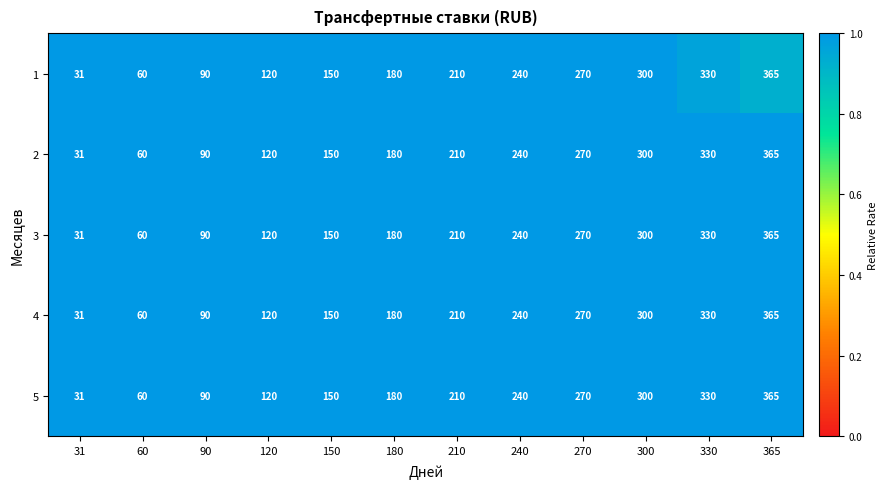

What is the difference between the maximum and minimum values in the 4 series?

334